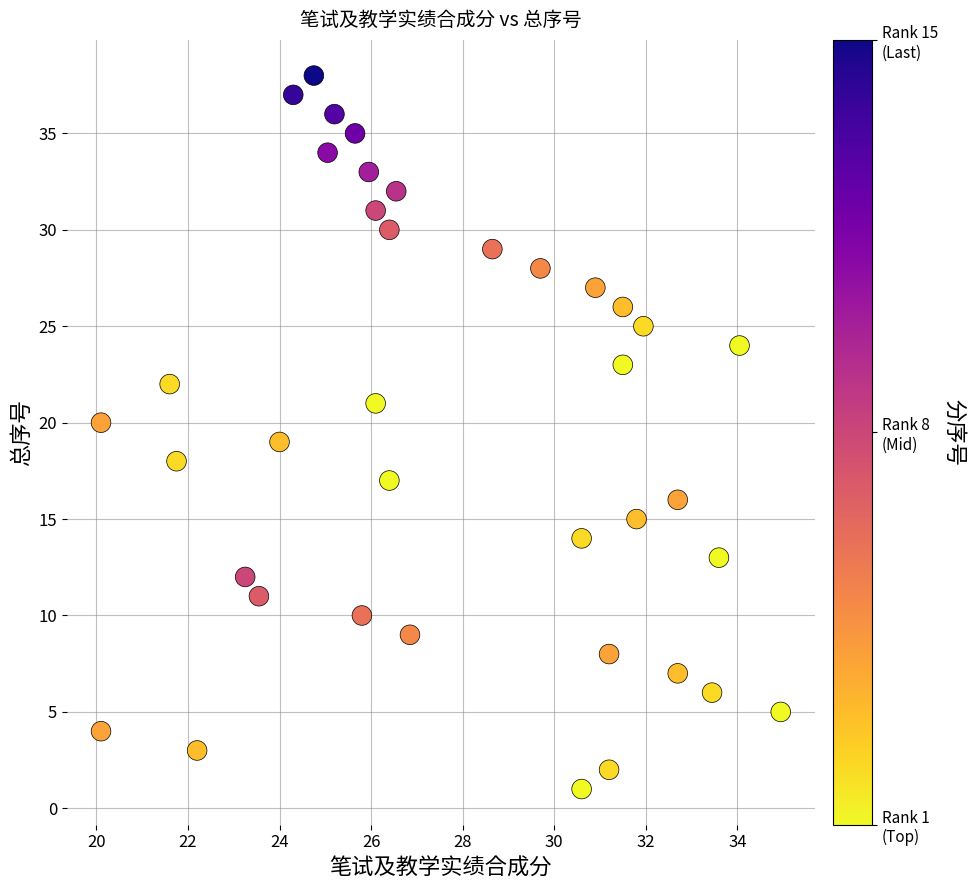

What is the range of Y values (max minus min)?

37